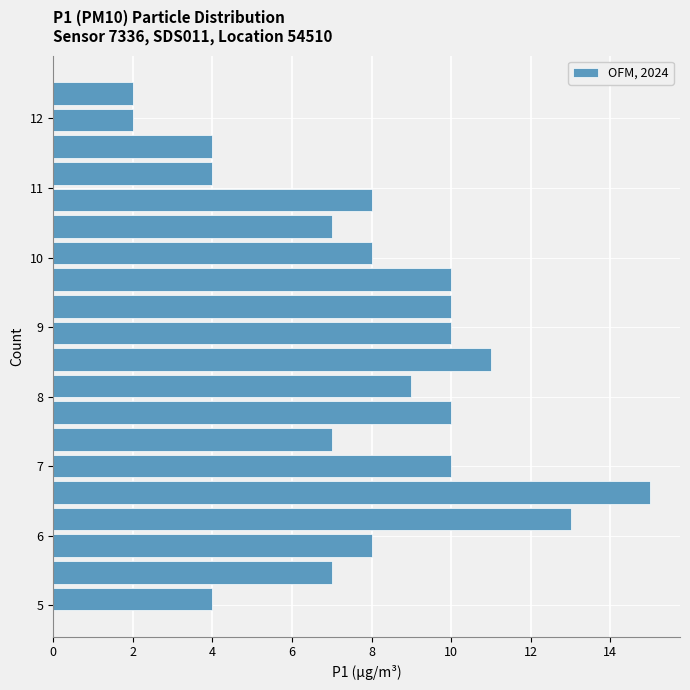

Around what value on the y-axis is the longest bar? Give the approximate position of its centre, as read against the axis.

6.6